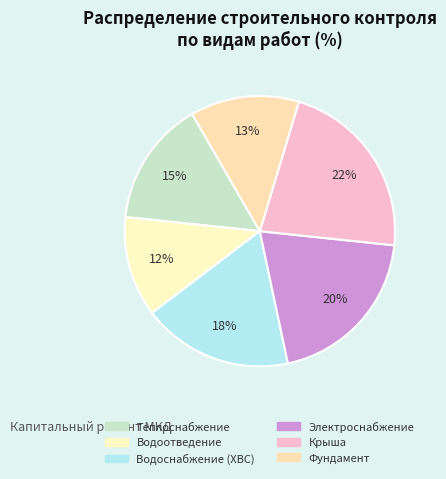

How many slices are in this pie chart?

6